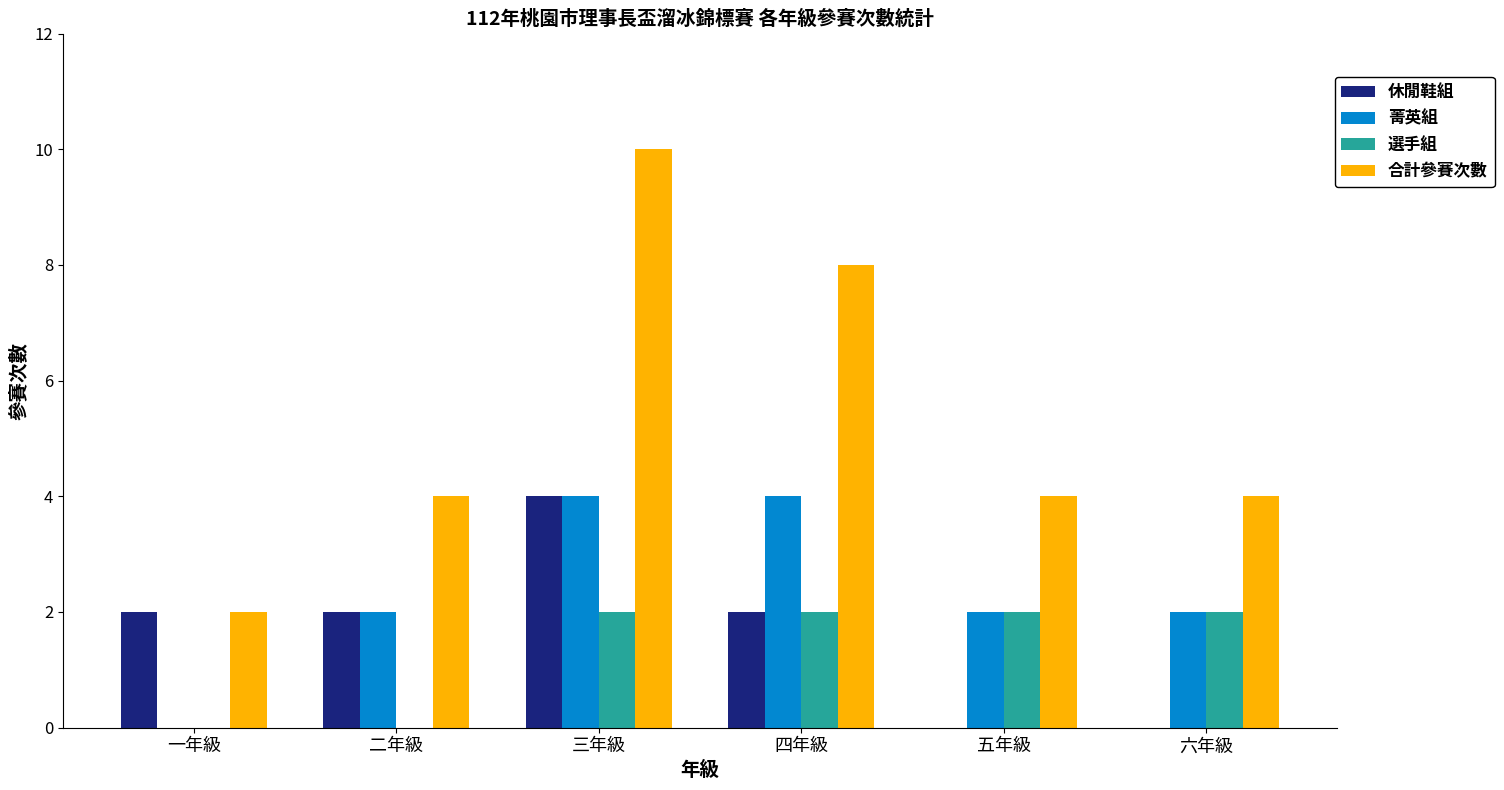

Does the chart contain stacked bars?

No